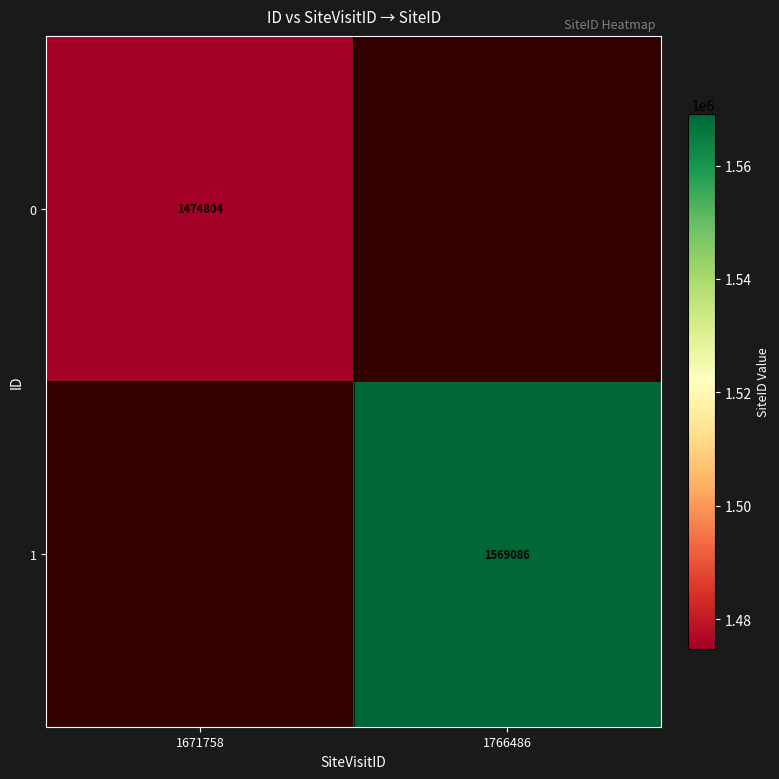

True or false: 1 has a value of 1569086 at 1766486.

True